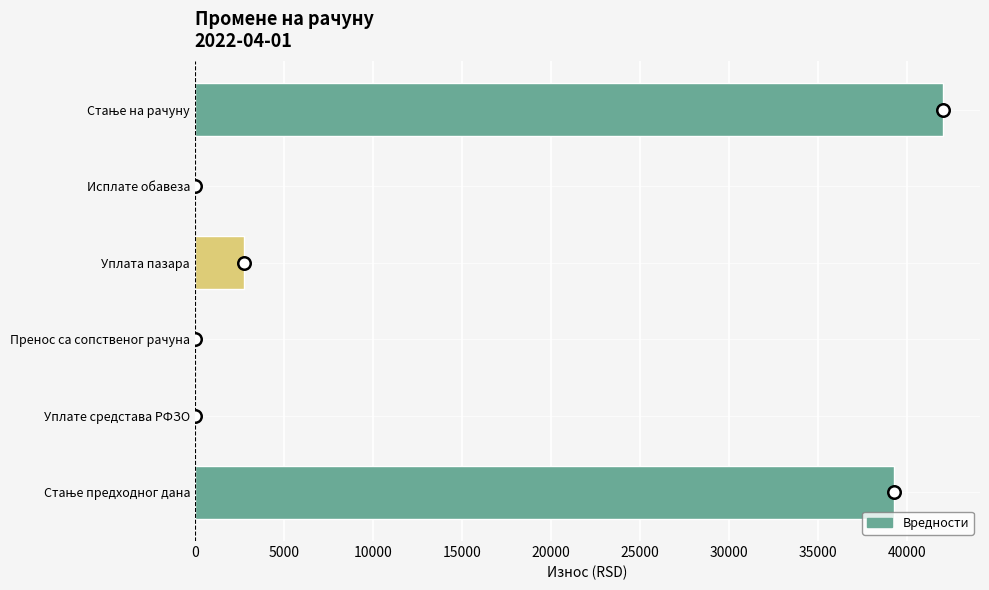

Which has a higher value, Уплате средстава РФЗО or Уплата пазара?

Уплата пазара